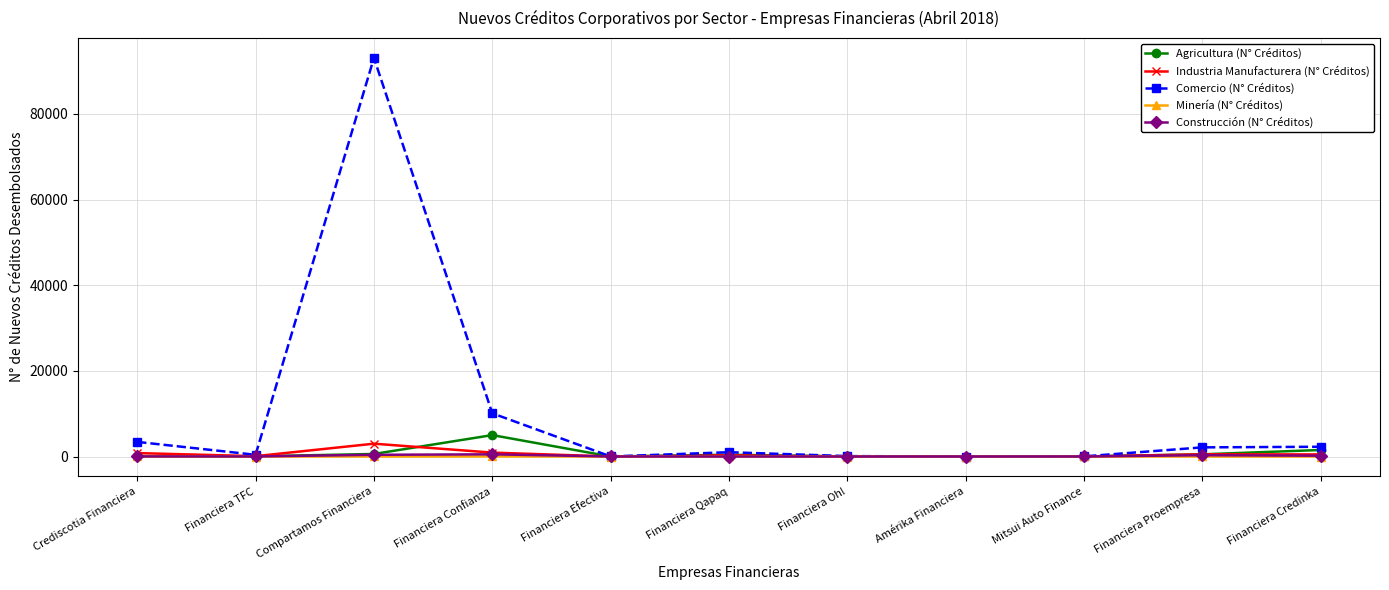

Which category has the highest value in the Industria Manufacturera (N° Créditos) series?

Compartamos Financiera